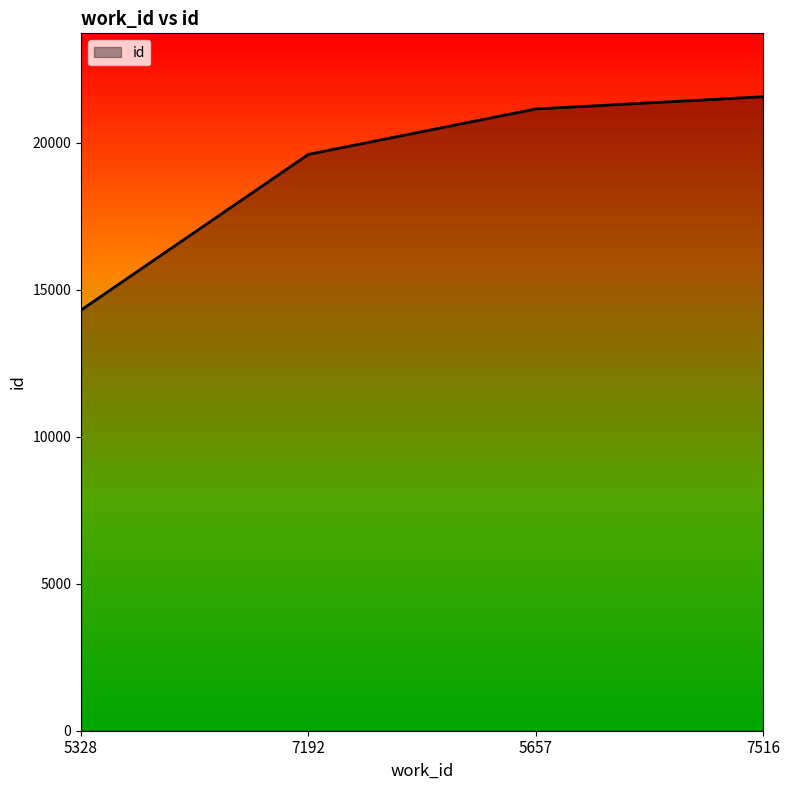

What value does the data have at 5328?

14303